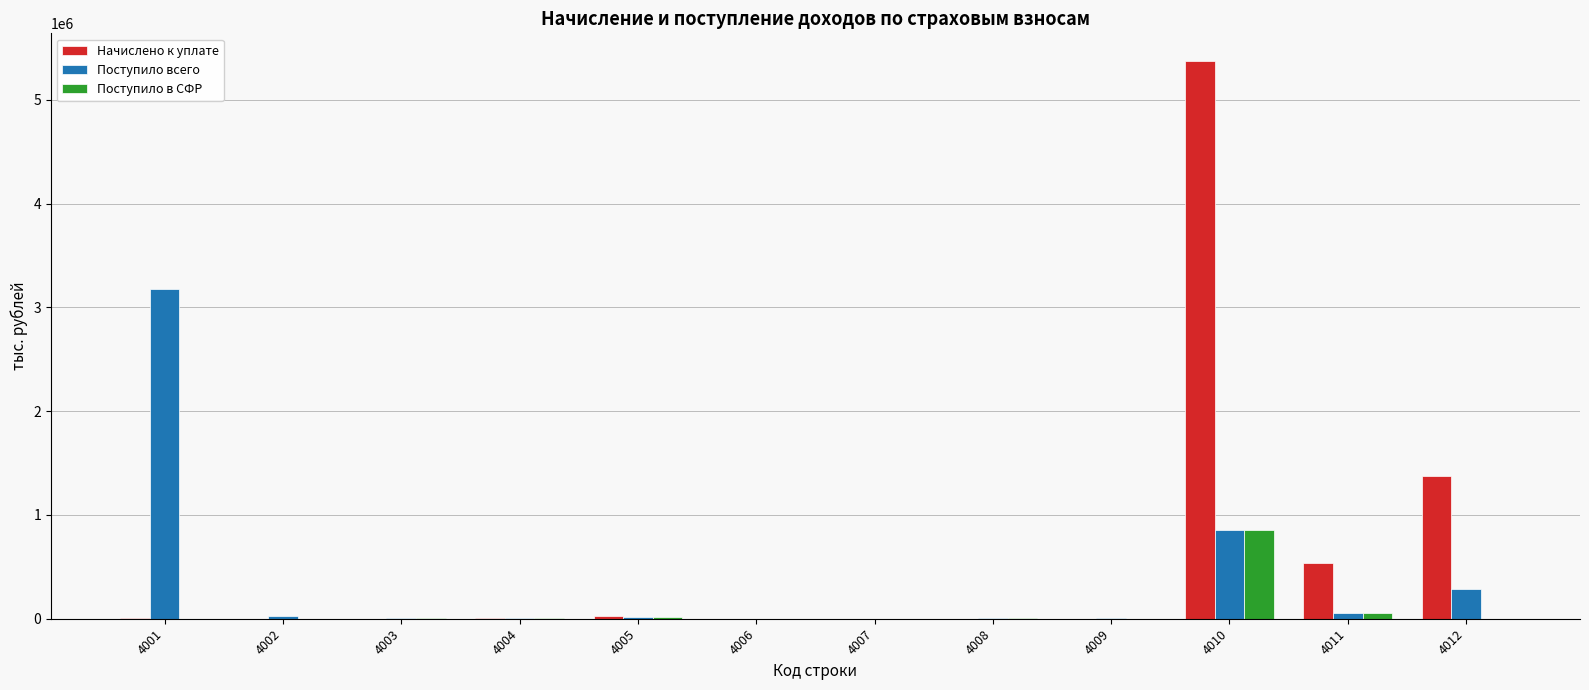

Which series has the widest spread of values?

Начислено к уплате